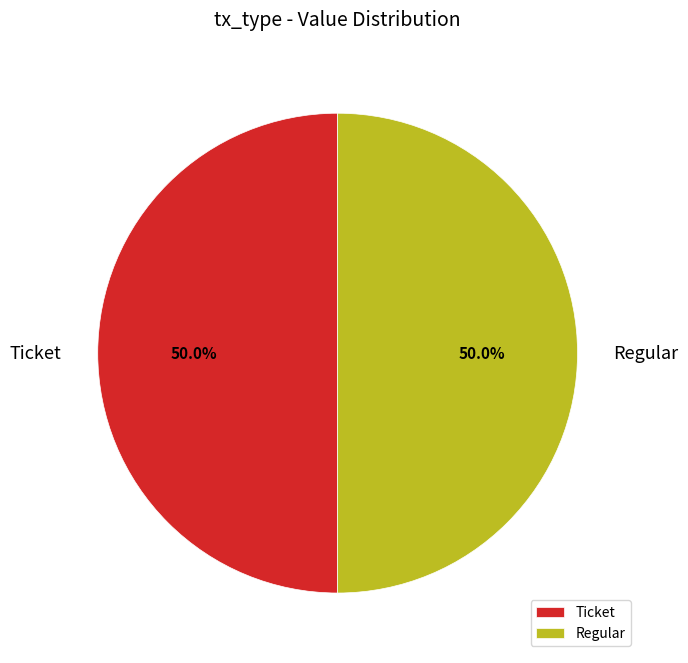

Approximately how many times larger is the value at Ticket compared to Regular?

1.0